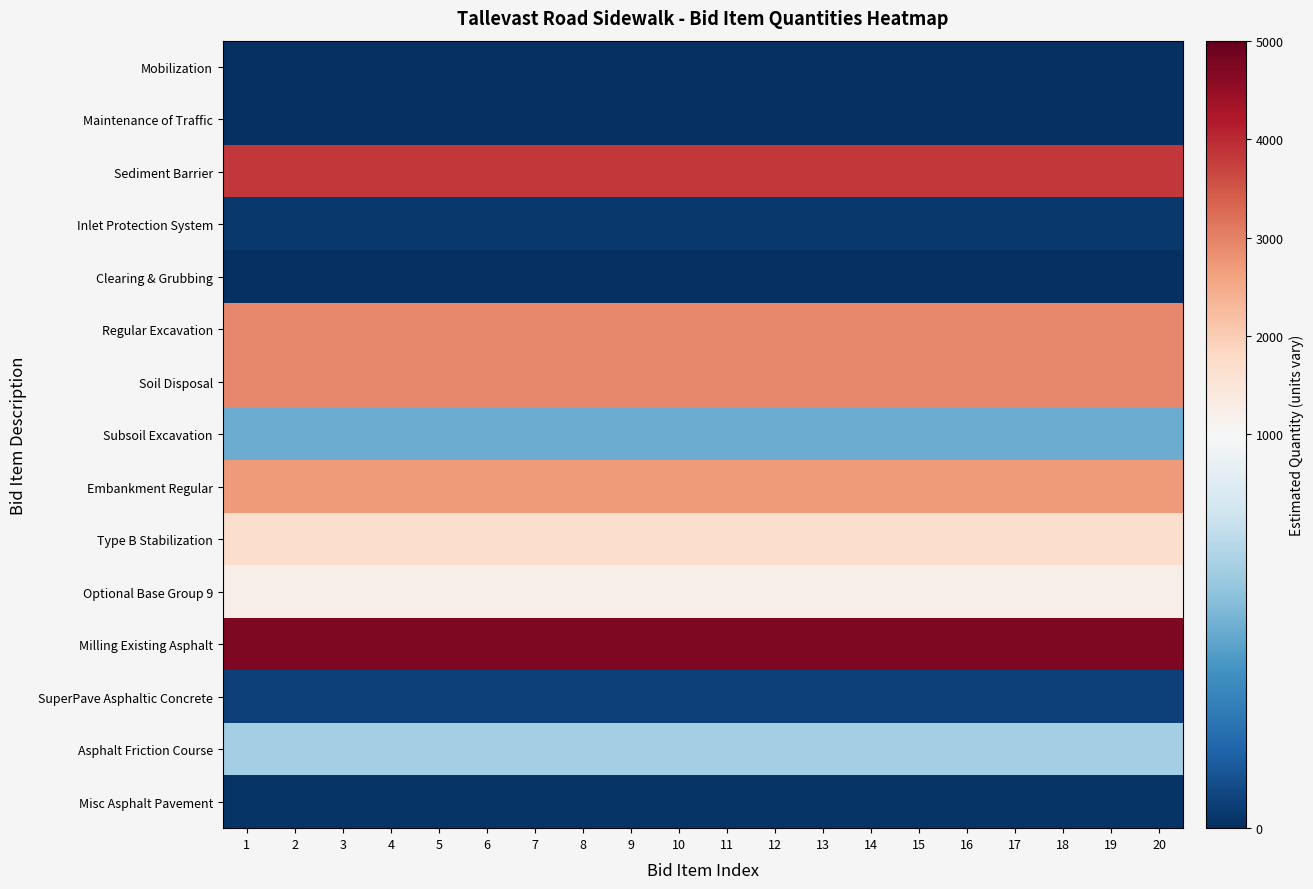

Rank the series at 6 from highest to lowest value.

Milling Existing Asphalt, Sediment Barrier, Regular Excavation, Soil Disposal, Embankment Regular, Type B Stabilization, Optional Base Group 9, Asphalt Friction Course, Subsoil Excavation, SuperPave Asphaltic Concrete, Inlet Protection System, Misc Asphalt Pavement, Clearing & Grubbing, Mobilization, Maintenance of Traffic